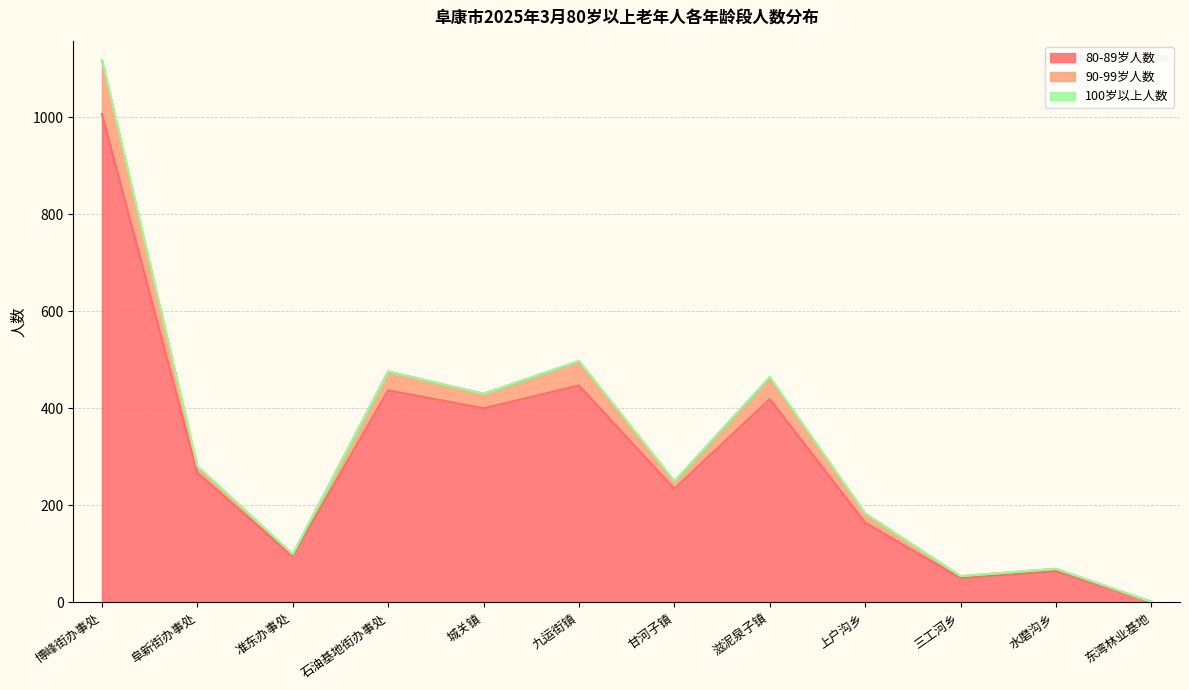

At which category is the sum across all series the highest?

博峰街办事处